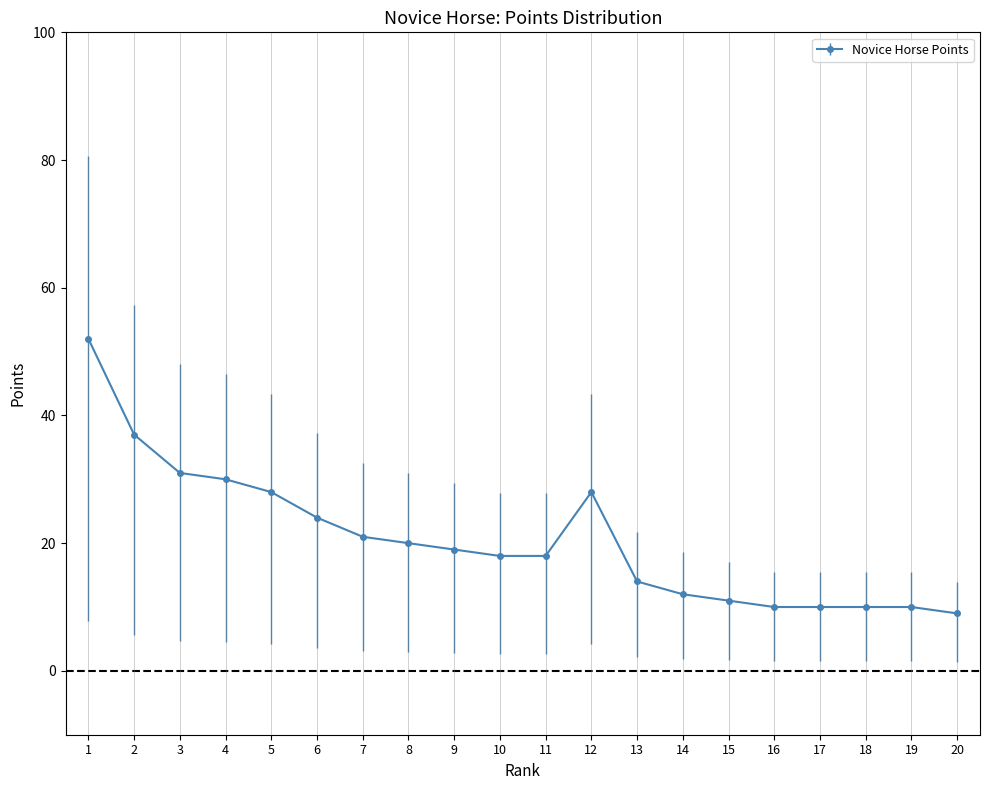

What is the difference between the values at 18 and 2?

27